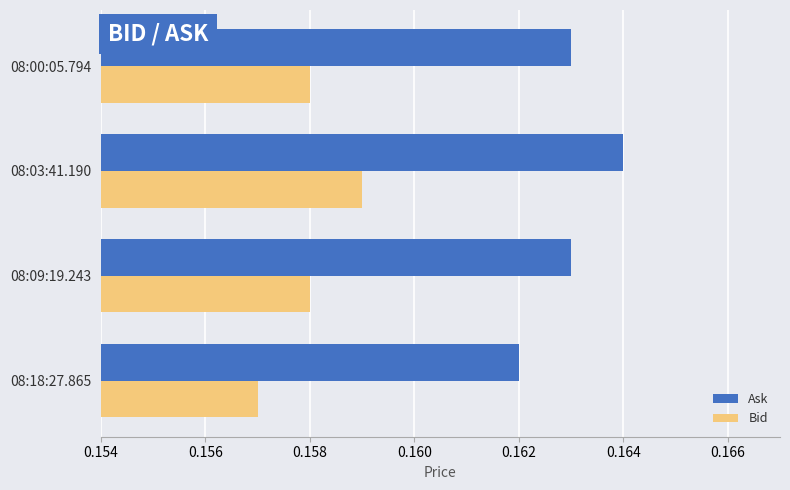

Count the number of data series in this chart.

2